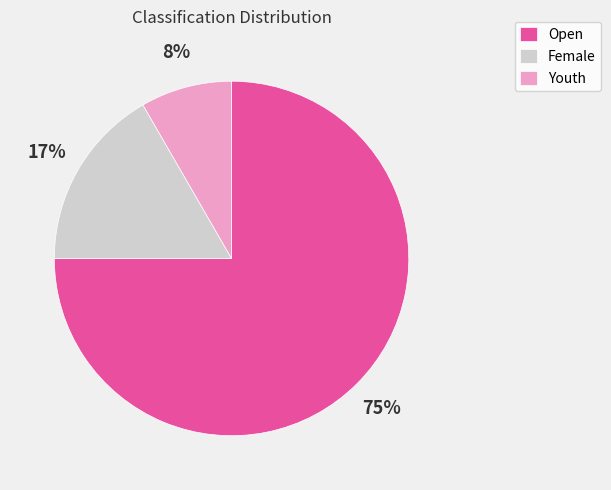

To the nearest percent, what is the difference between the Open and Youth slice percentages?

67%